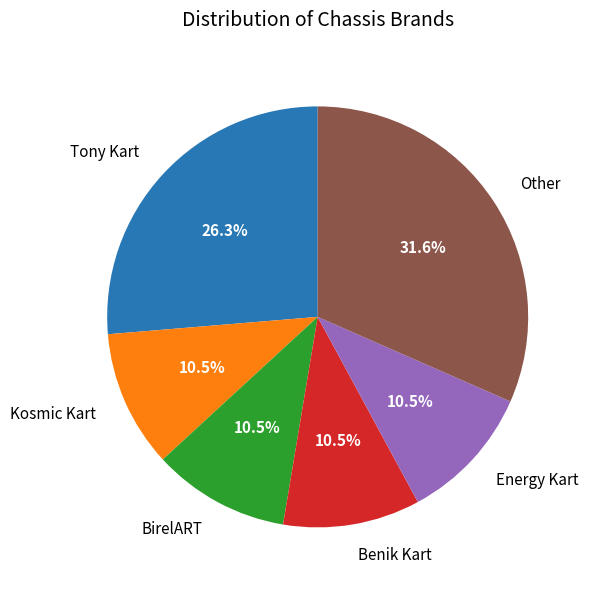

Do Kosmic Kart and Energy Kart together represent more than half of the pie?

No